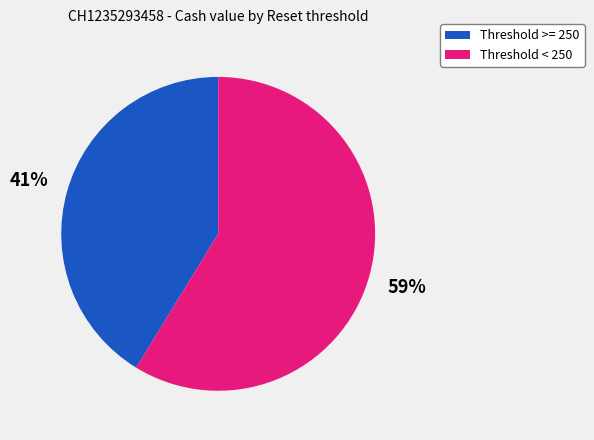

Is there a majority slice in this chart?

Yes